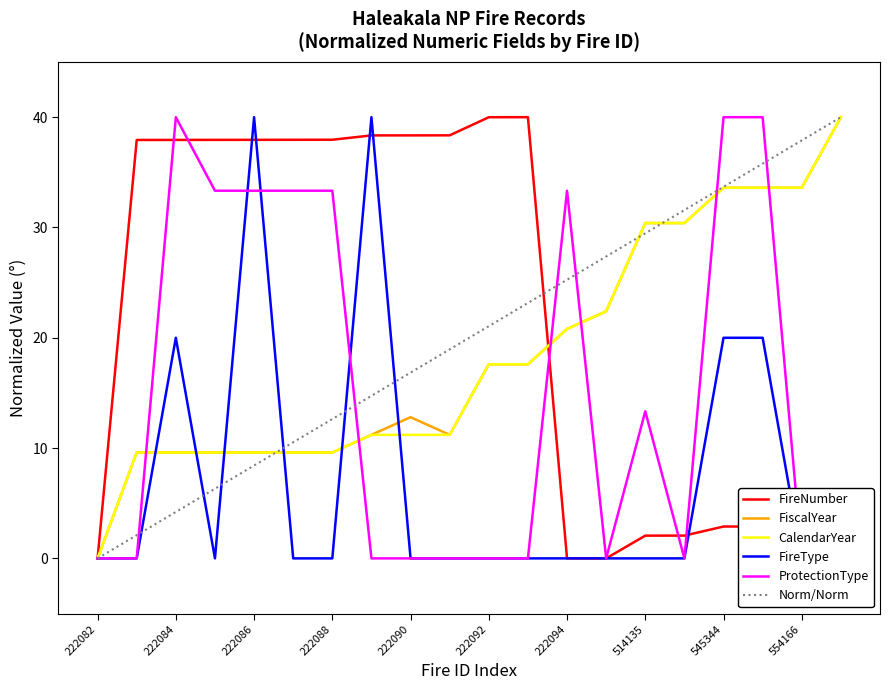

What is the total value across all series at 15?

94.4